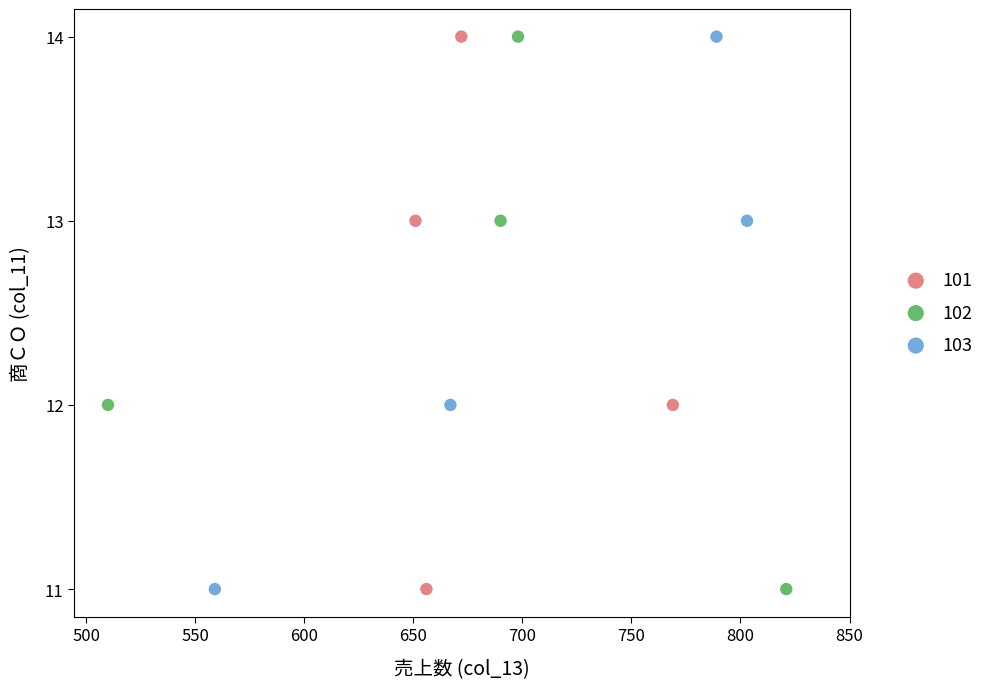

What are all the series names shown in the legend?

101, 102, 103